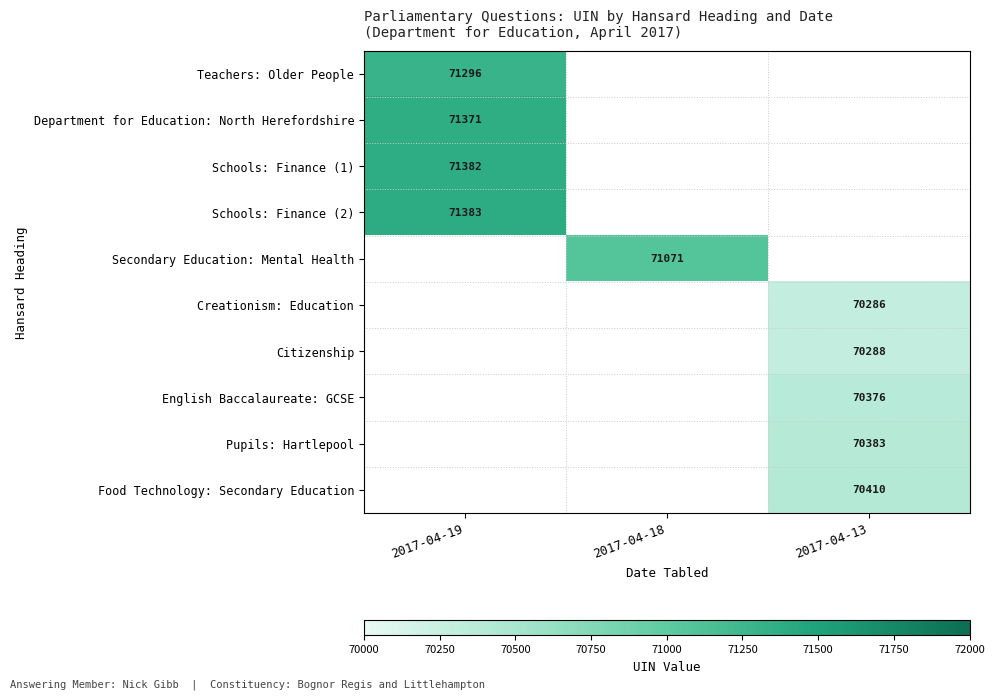

Which has a higher value, 2017-04-18 or 2017-04-19?

2017-04-19